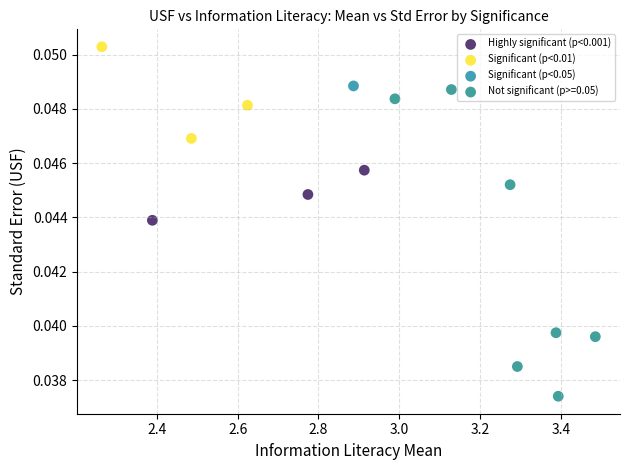

Which series reaches the maximum Y coordinate?

Significant (p<0.01)